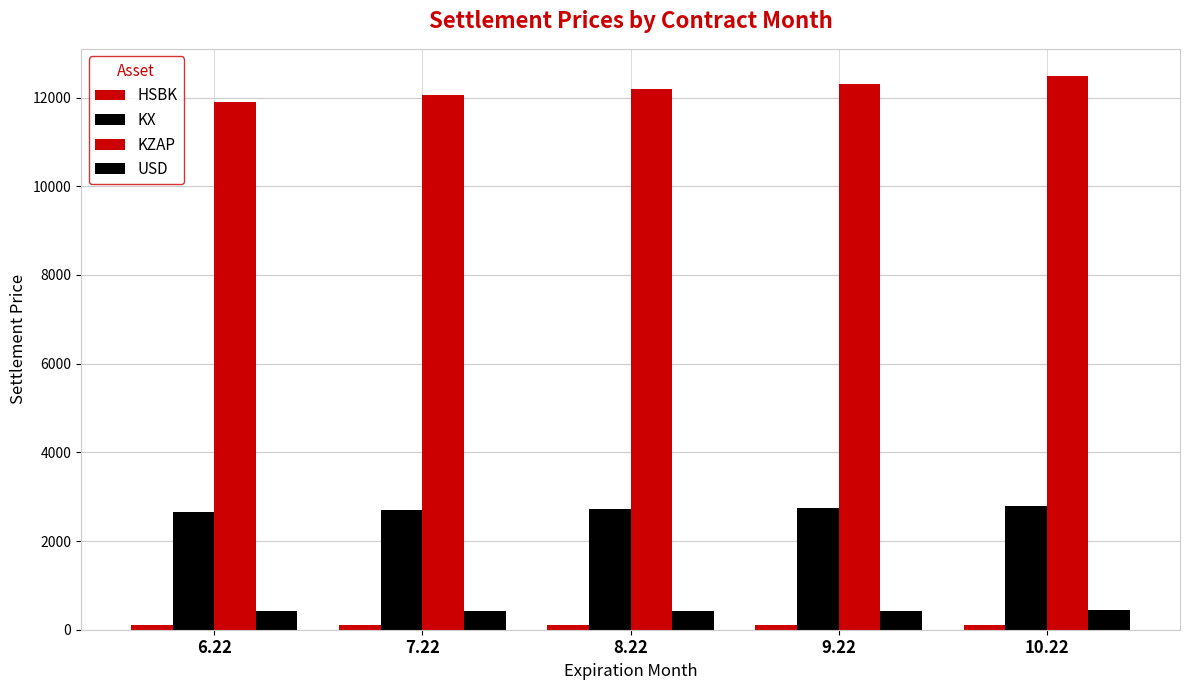

Between 8.22 and 10.22, which series saw the biggest shift?

KZAP